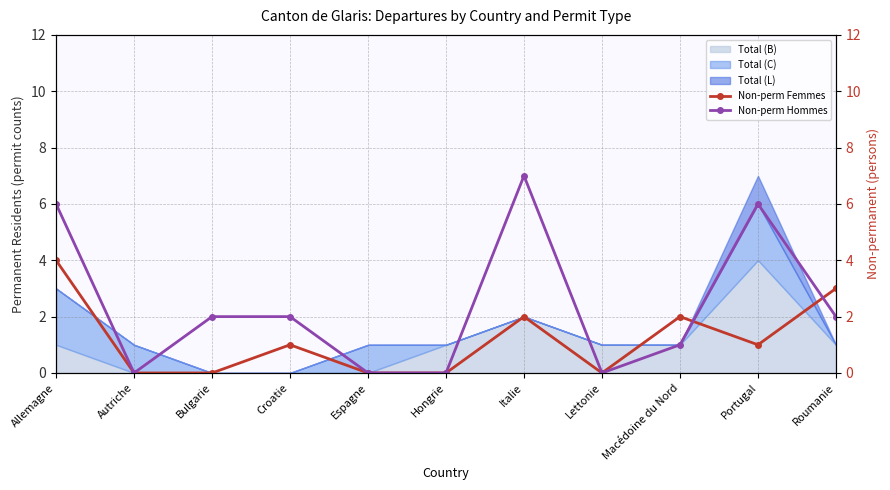

What is the total value across all series at Croatie?

3